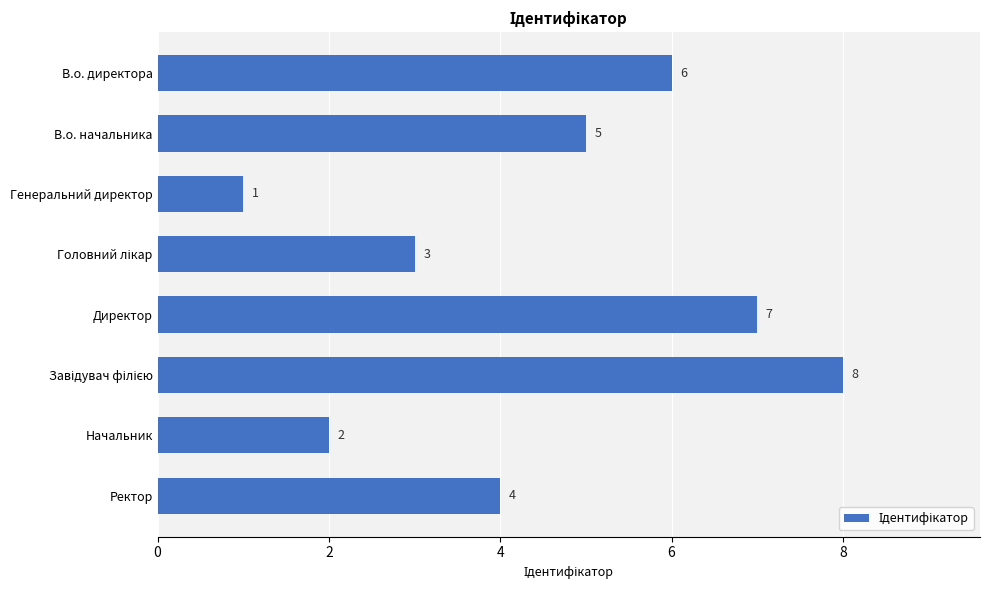

The chart shows a value of 5 at В.о. начальника. True or false?

True